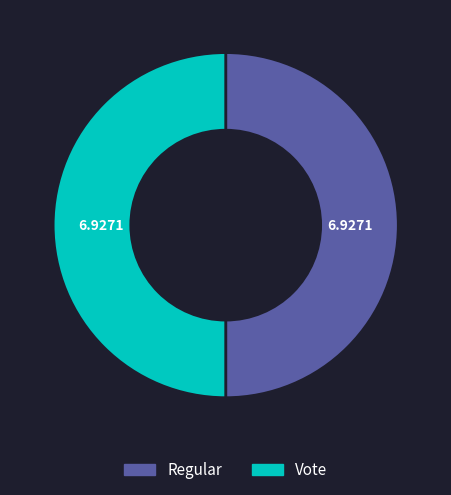

What is the ratio of the value at Vote to the value at Regular?

1.0